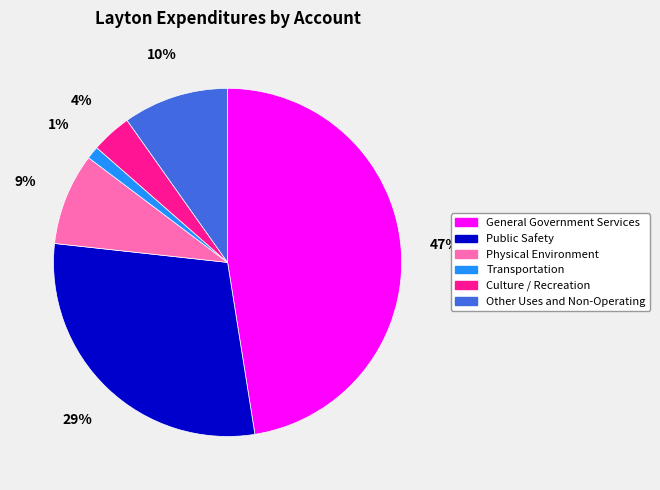

Is the sum of Physical Environment and General Government Services greater than half?

Yes